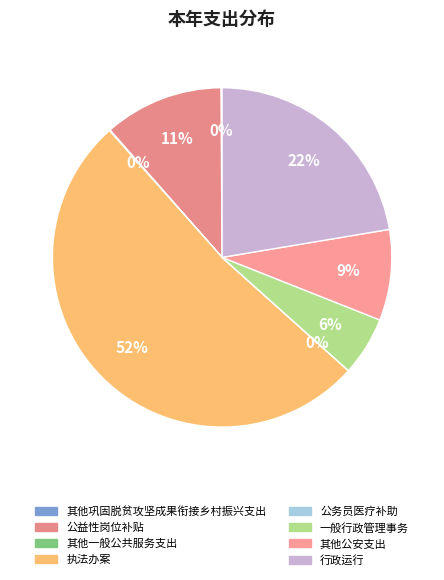

Is it true that 公益性岗位补贴 is 23% of the pie?

False